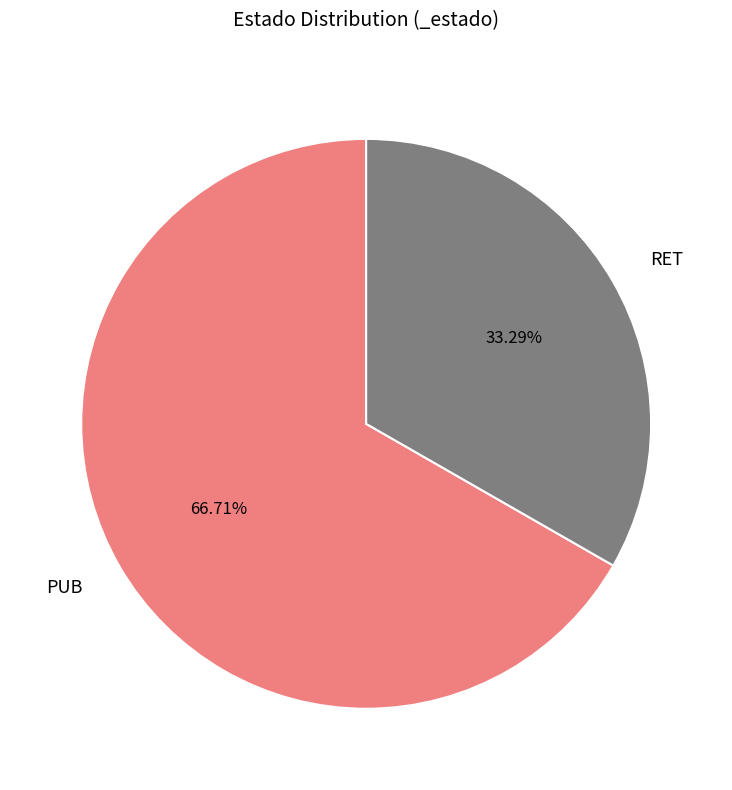

How many segments does this pie chart have?

2